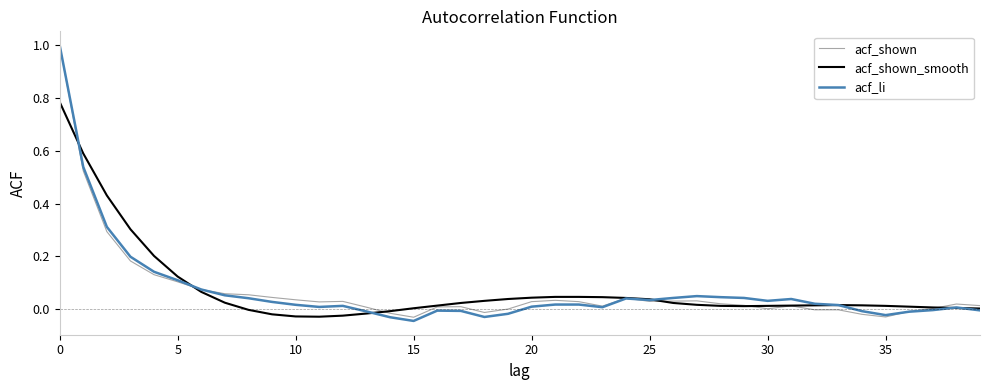

What is the greatest value displayed?

1.0